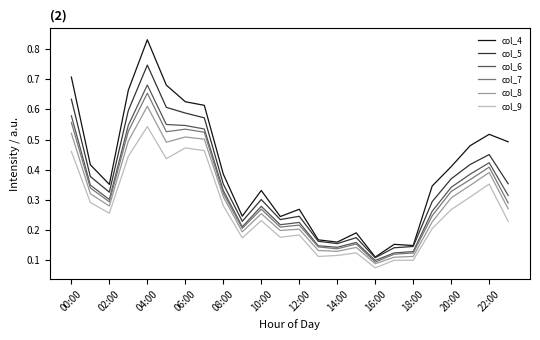

Which series has the largest total across all categories?

col_4